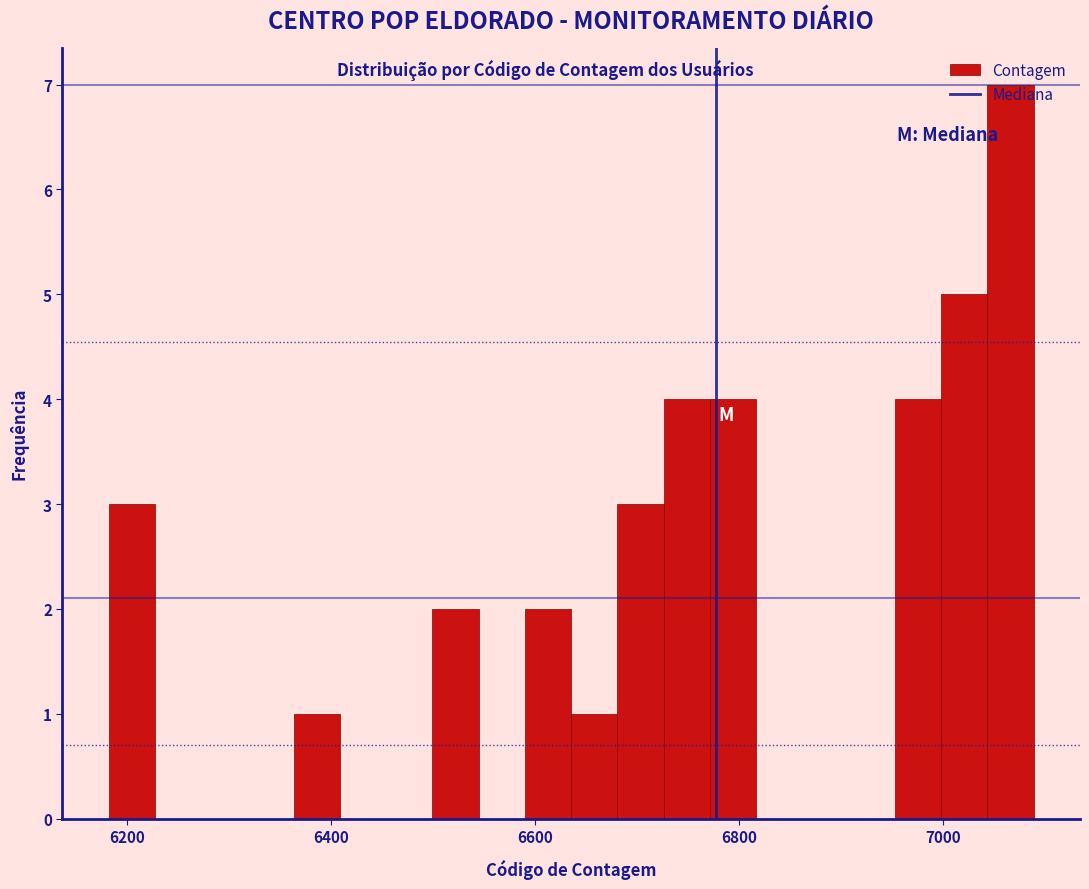

Read against the x-axis, roughly where is the centre of the tallest bar?

7060